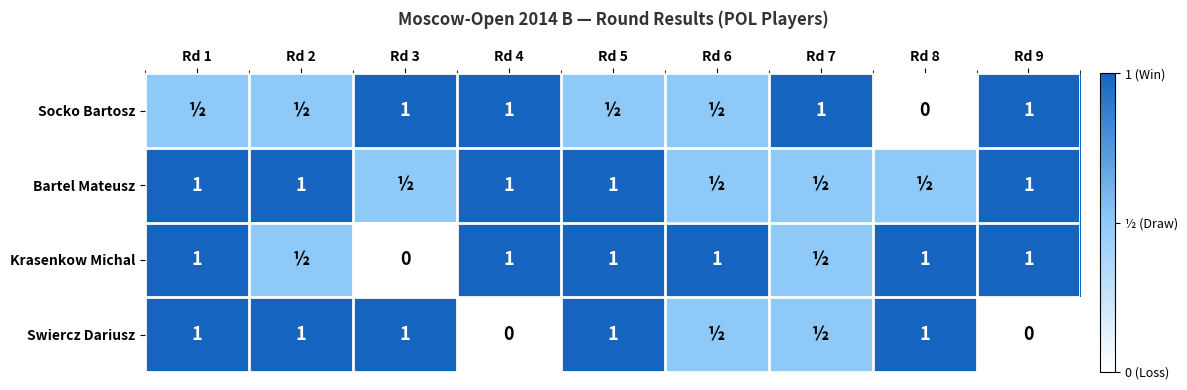

The Swiercz Dariusz series shows 1.6 at Rd 2. True or false?

False